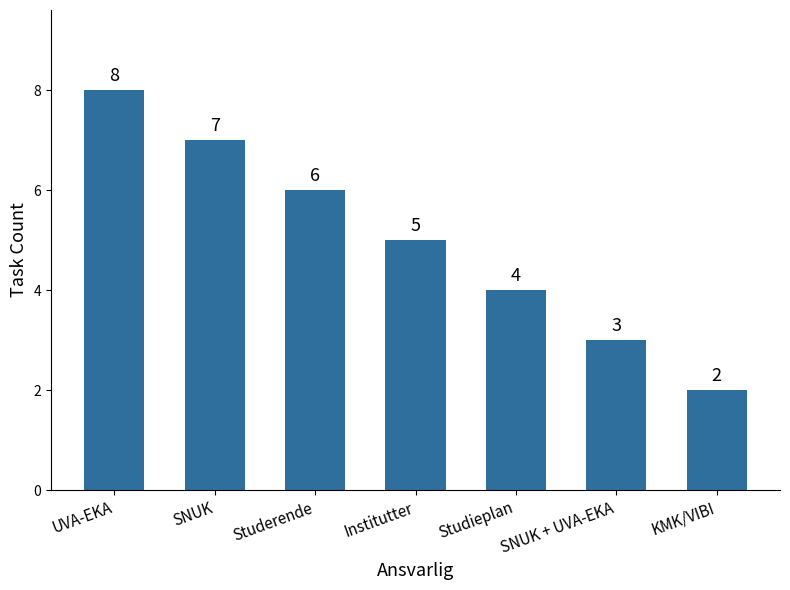

Is it true that the value at SNUK + UVA-EKA is 3?

True